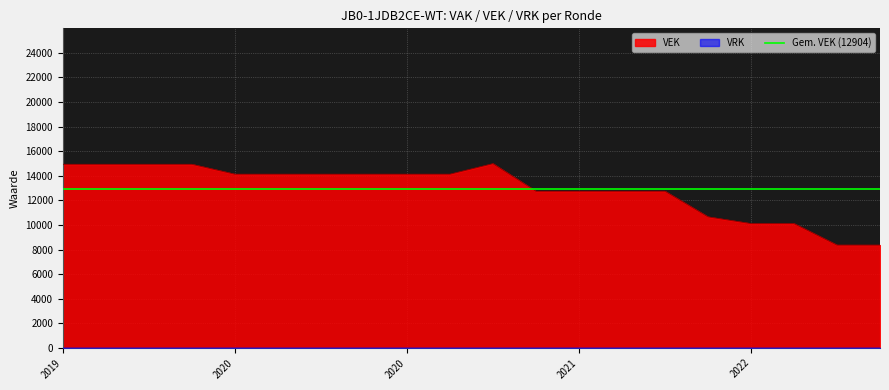

What is the greatest value displayed?

14989